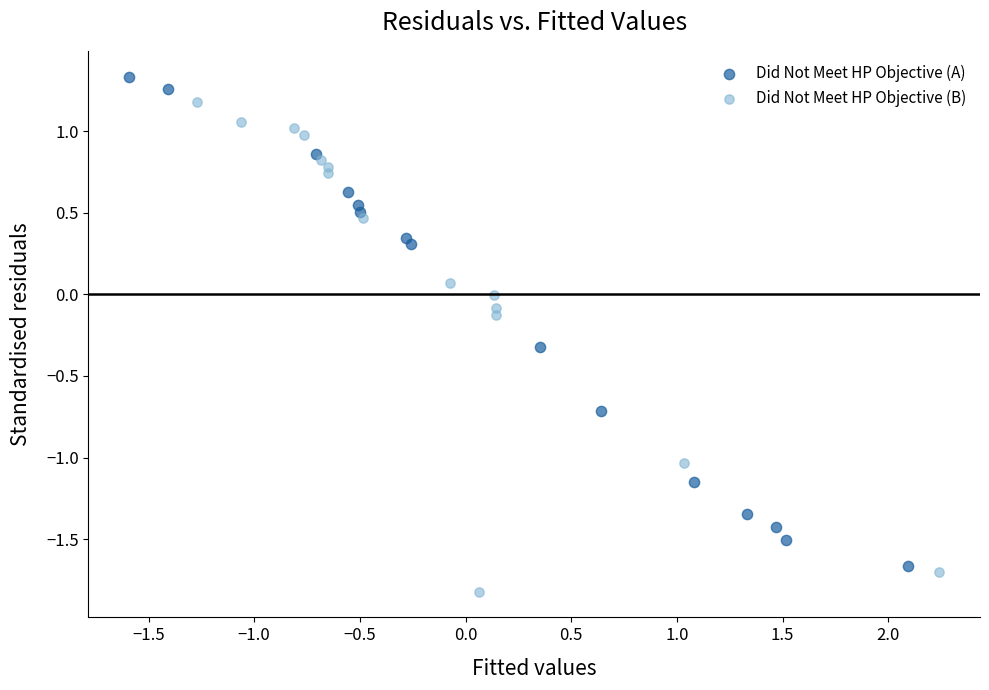

Which series reaches the minimum Y coordinate?

Did Not Meet HP Objective (B)